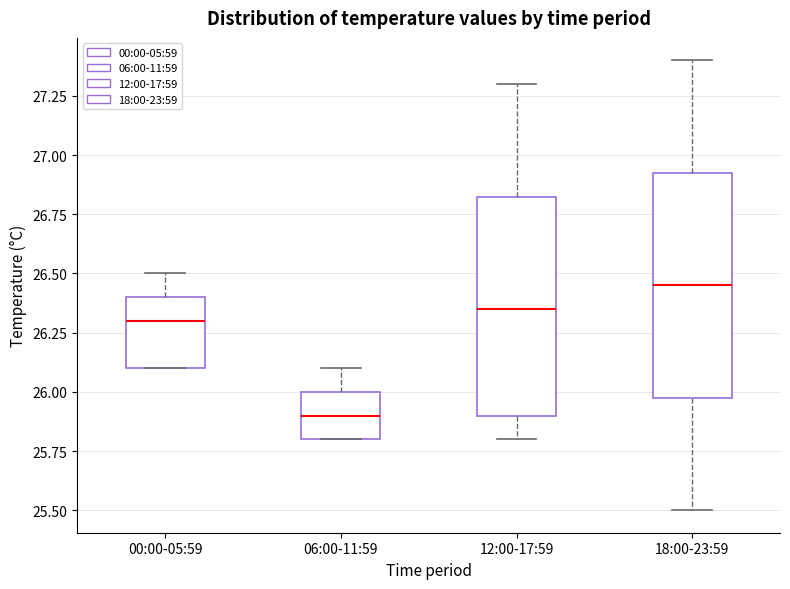

Which box has the highest median line?

18:00-23:59